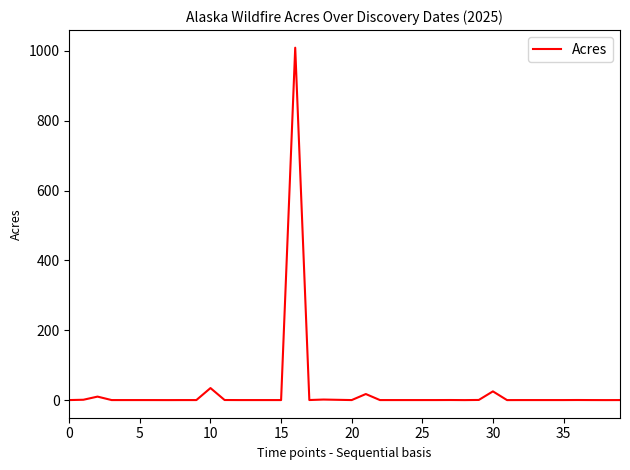

What is the greatest value displayed?

1008.9